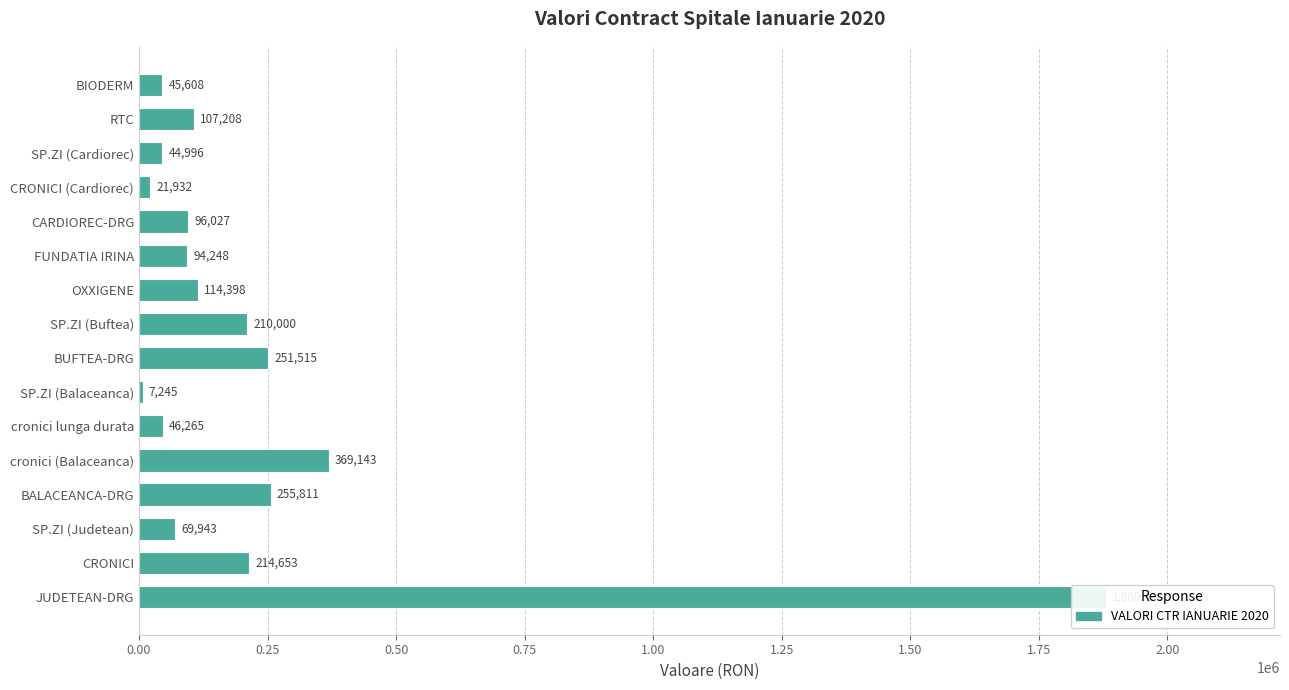

How many data points does each series have?

16